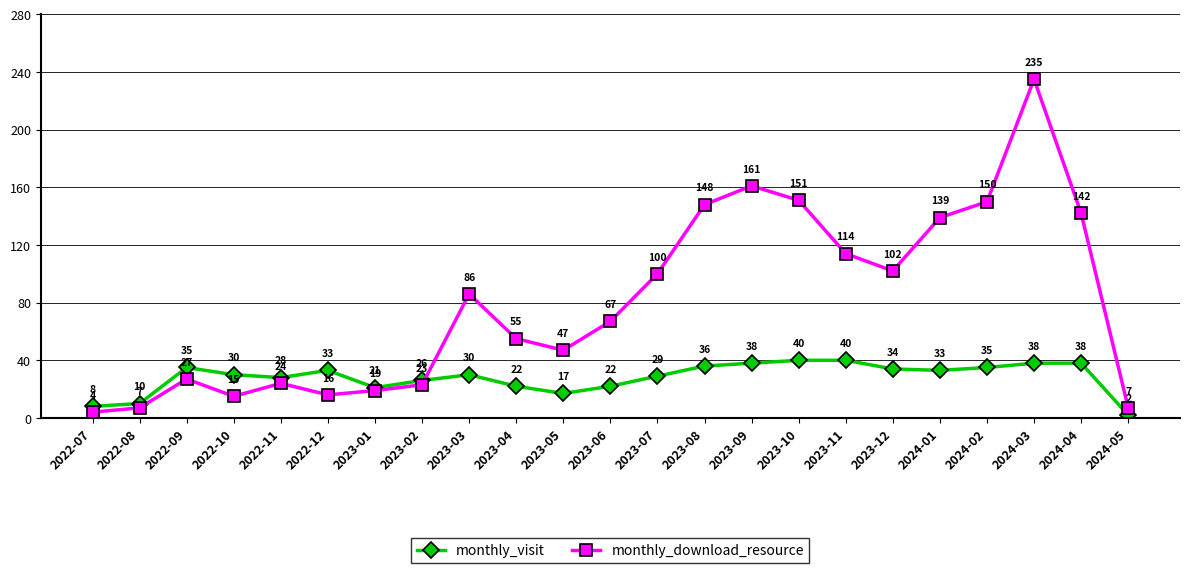

Is the value of monthly_visit at 2023-06 greater than the value of monthly_download_resource at 2024-01?

No